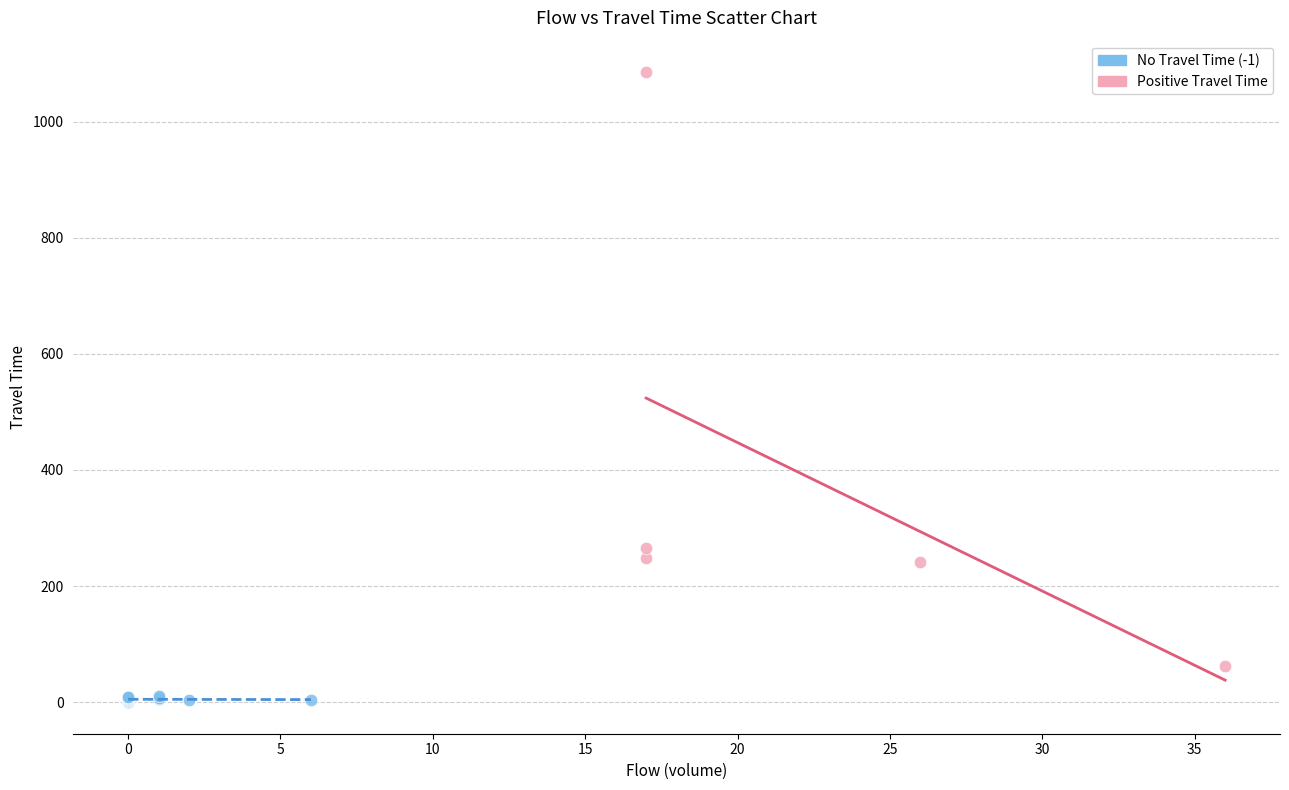

Which series reaches the maximum Y coordinate?

Positive Travel Time